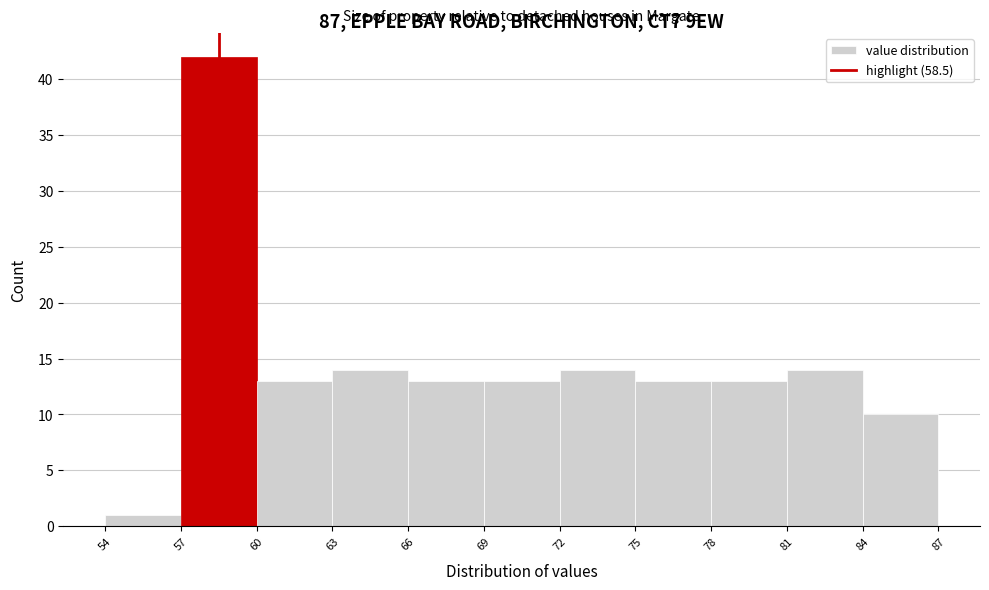

Which range on the x-axis has the tallest bar?

57 to 60